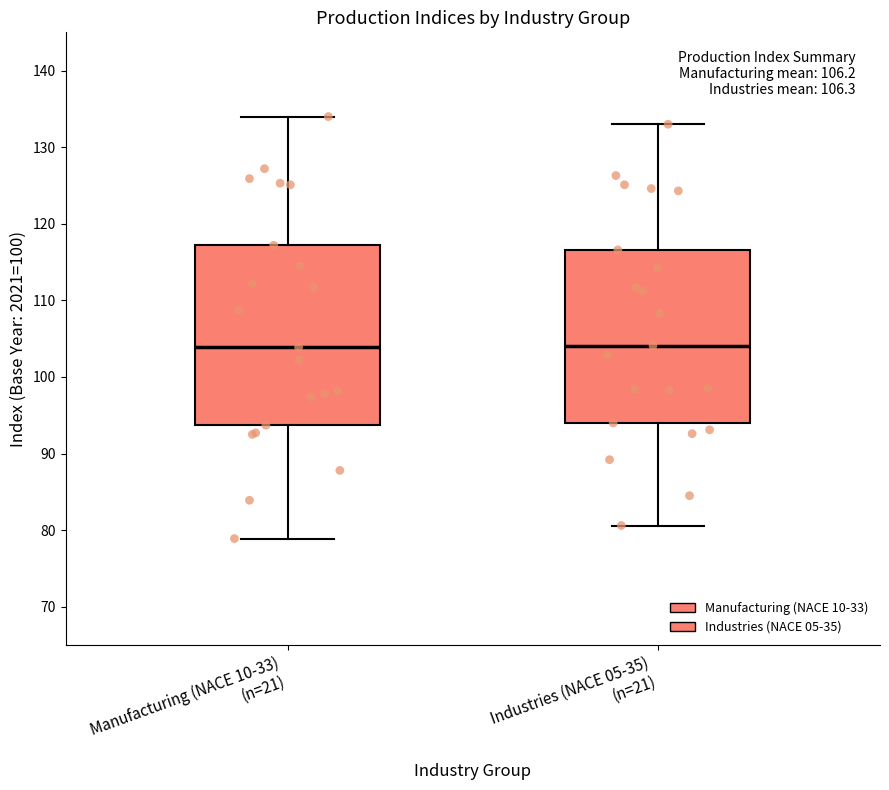

Reading left to right, read every box against the y-axis: the position of its median line, the range the box covers, and the ends of its whiskers. The values are not printed on the chart, so give them approximately, as read against the axis.

Manufacturing (NACE 10-33) (n=21): median 104, box 94 to 117, whiskers 79 to 134
Industries (NACE 05-35) (n=21): median 104, box 94 to 117, whiskers 81 to 133